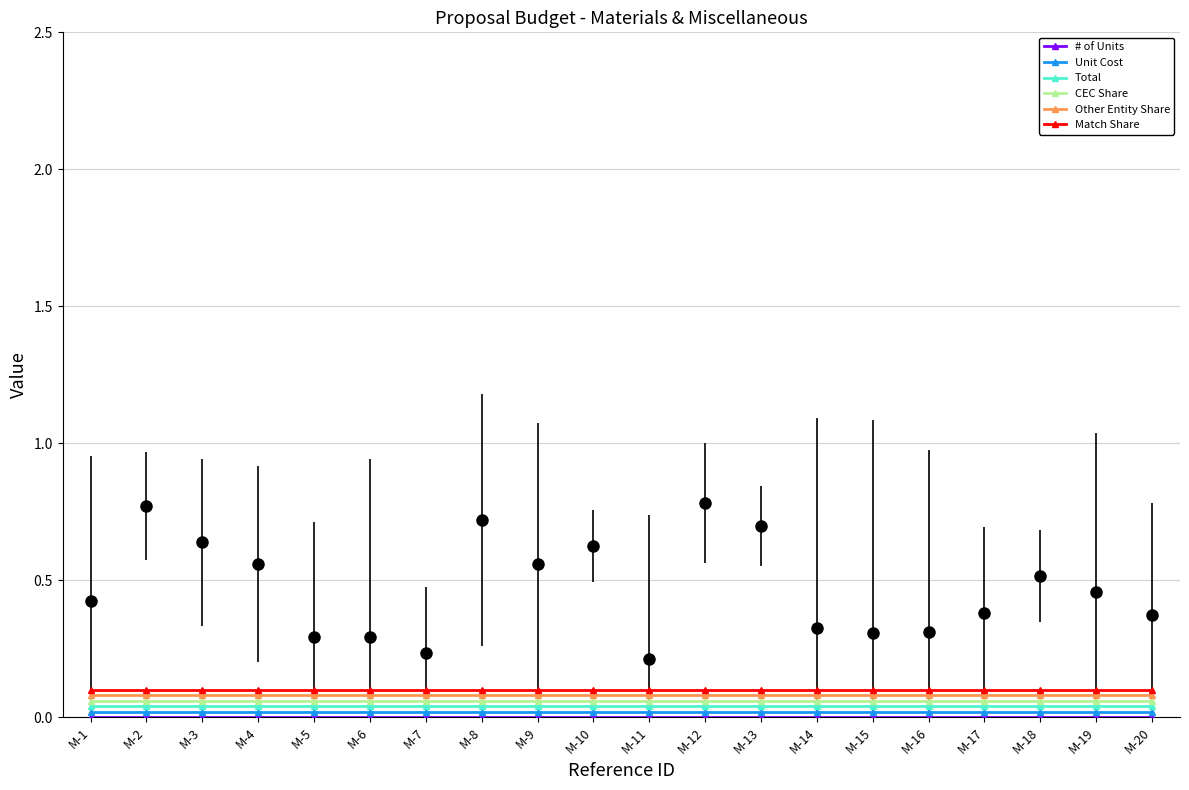

At which category is the sum across all series the highest?

M-1